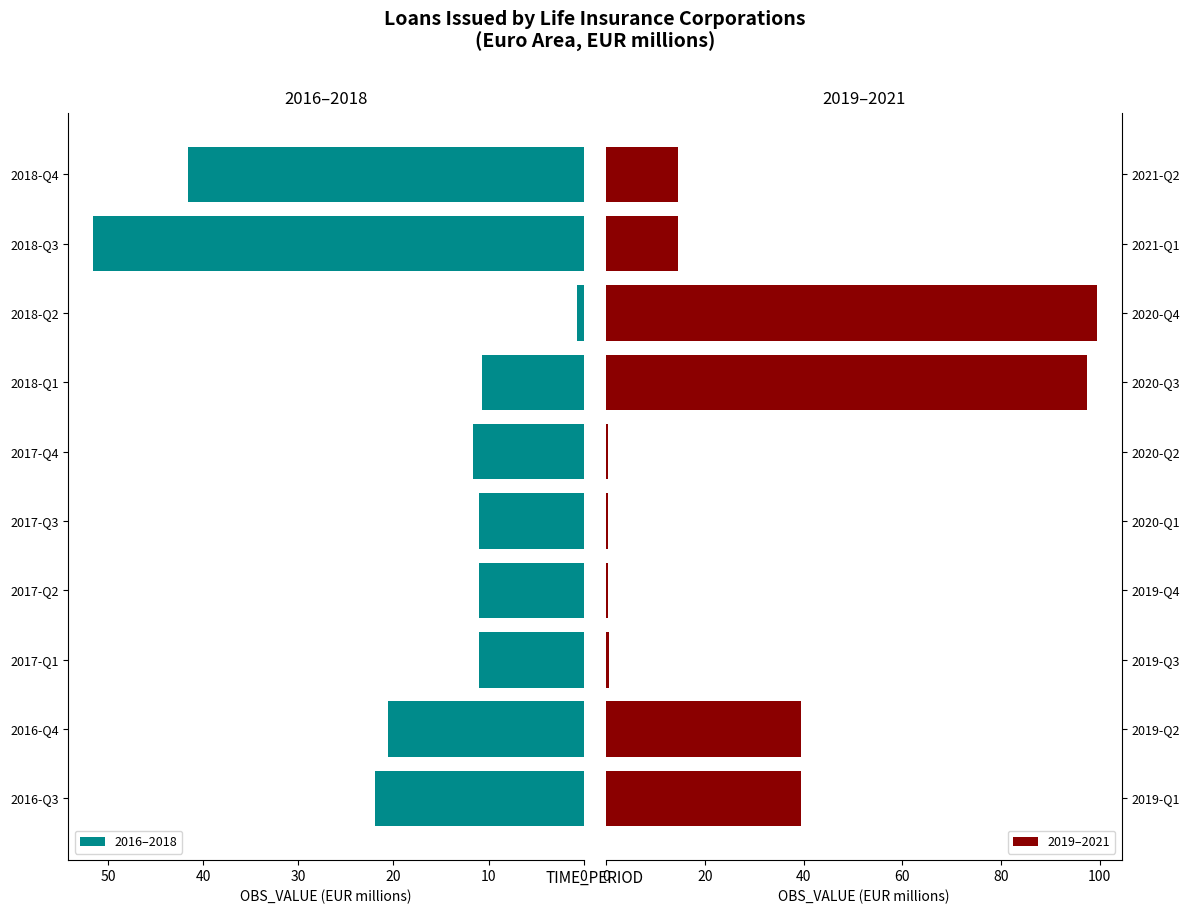

True or false: 2016–2018 has a value of 4.4 at 2017-Q2.

False